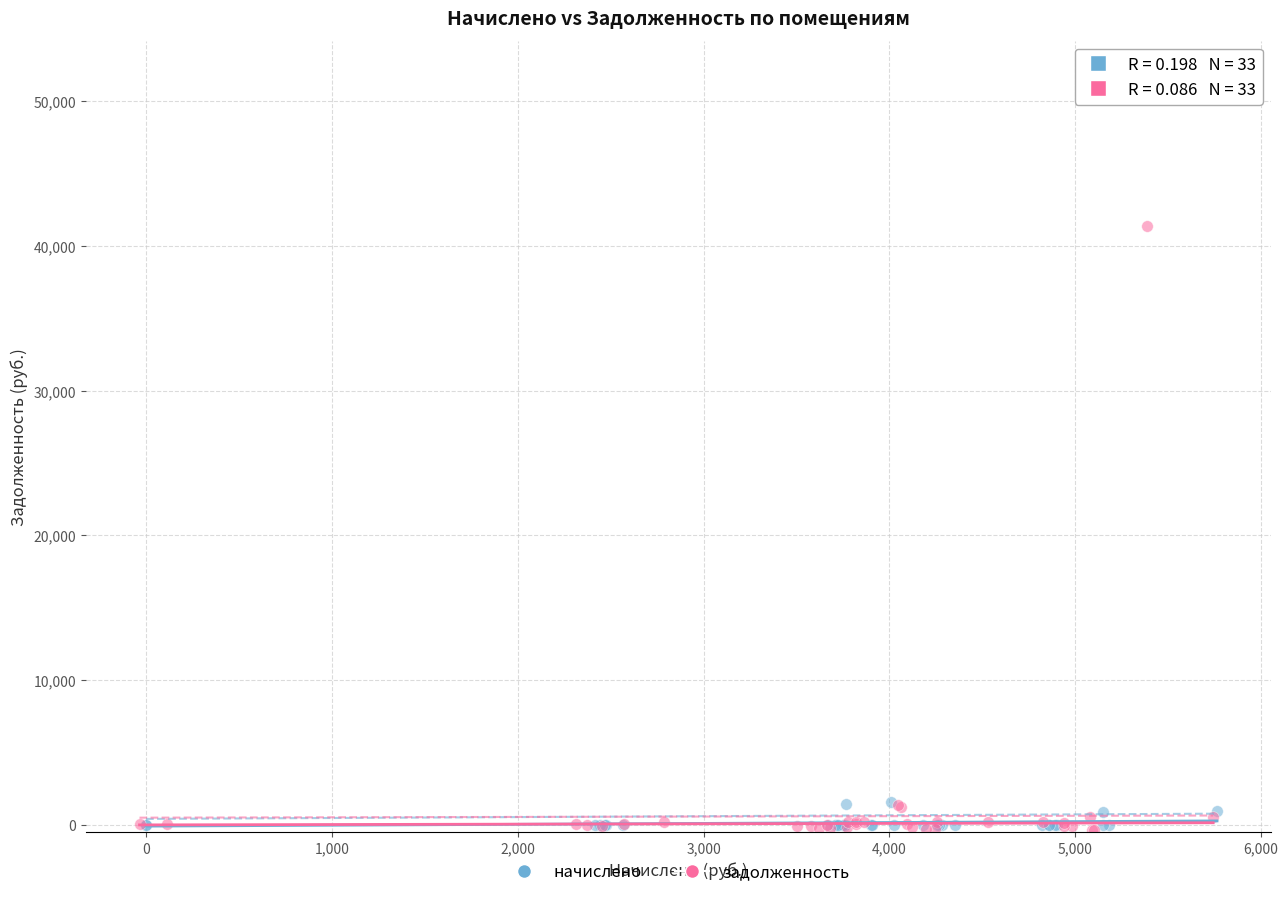

Which series has the largest Y range (max minus min)?

начислено